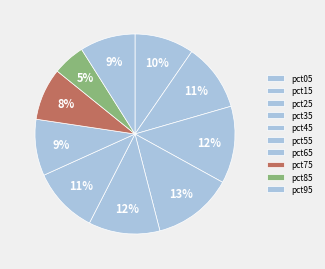

True or false: pct75 accounts for 18% of the total.

False